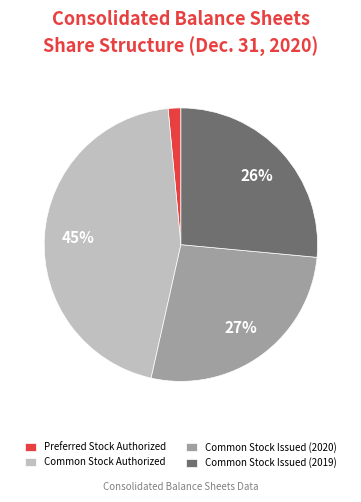

To the nearest percent, what percentage of the pie is Preferred Stock Authorized?

2%